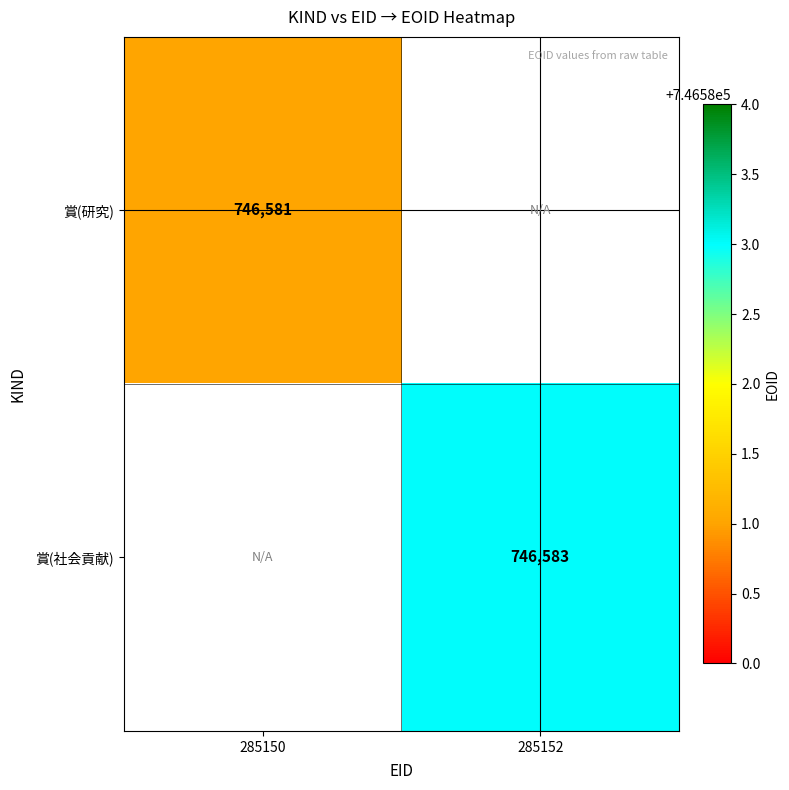

True or false: 賞(研究) has a value of 269574 at 285150.

False